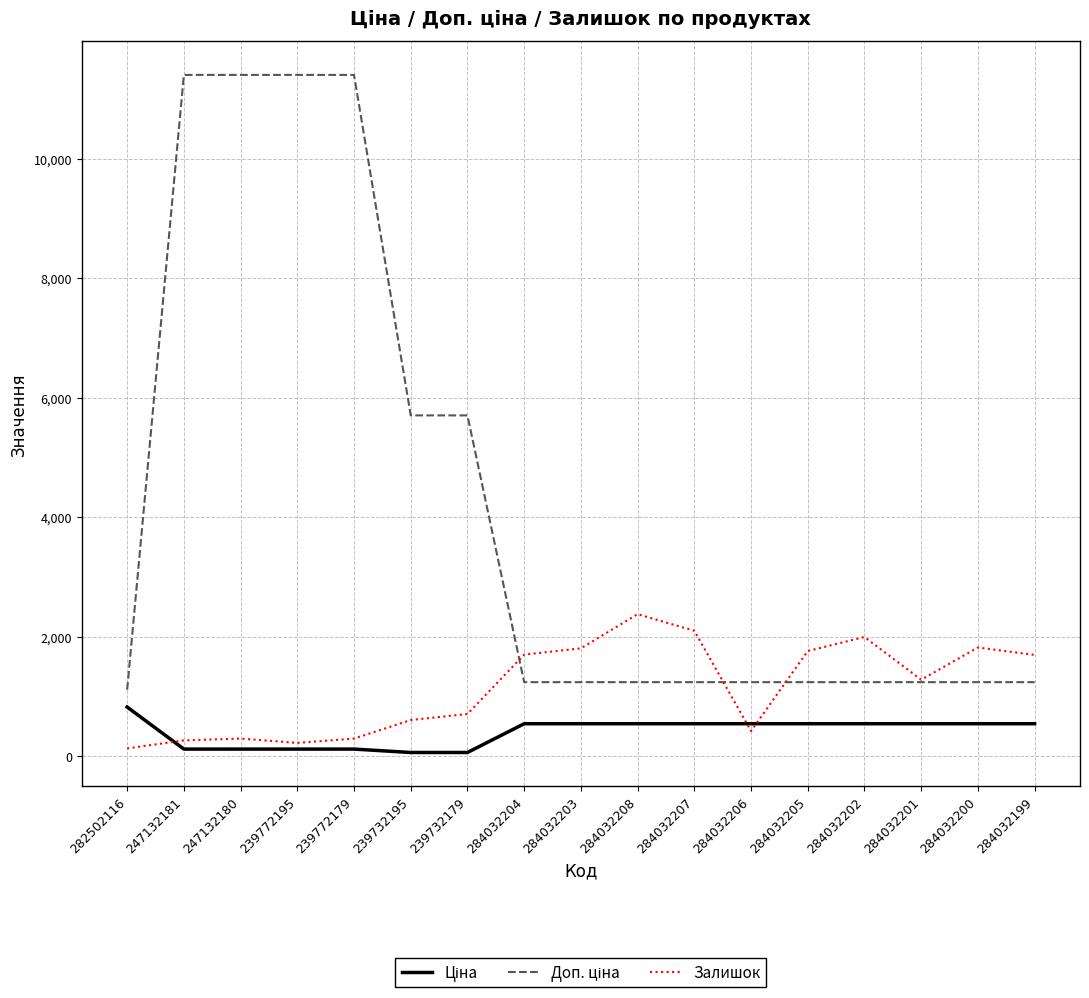

What is the maximum value for Залишок?

2375.0